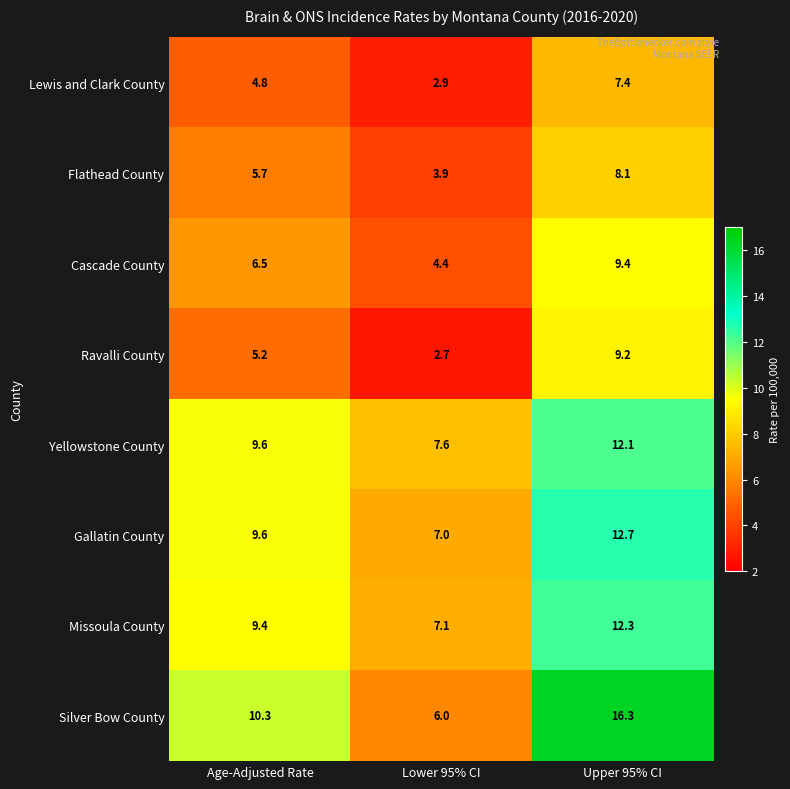

What is the difference between the Cascade County values at Upper 95% CI and Age-Adjusted Rate?

2.9